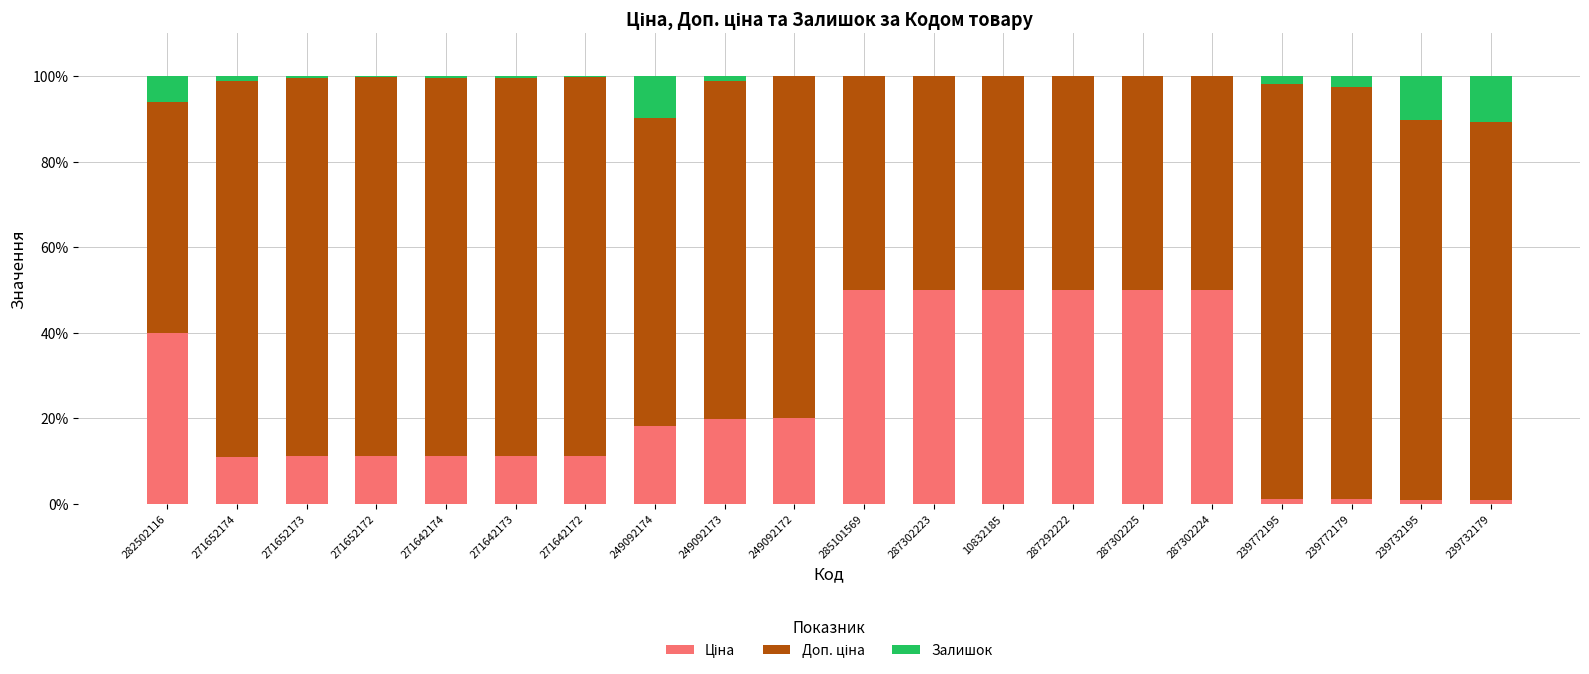

What is the total value across all series at 249092174?

100.0